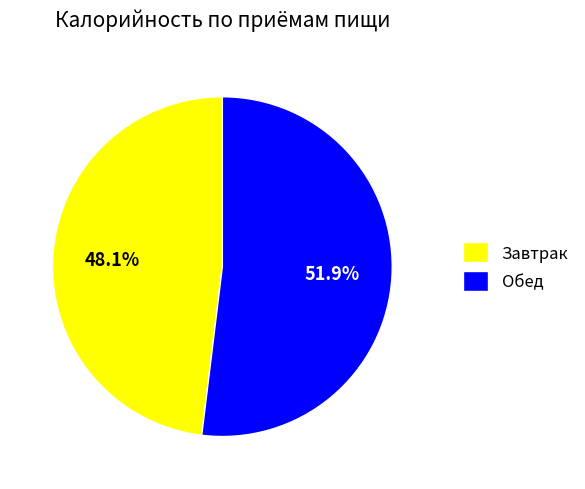

Which has a higher value, Завтрак or Обед?

Обед